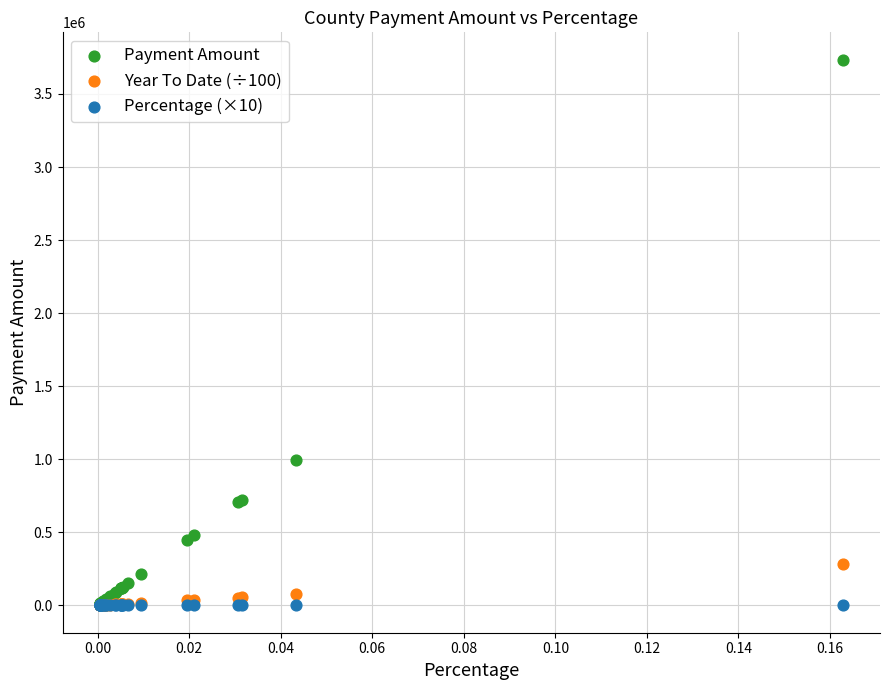

What are all the series names shown in the legend?

Payment Amount, Year To Date (÷100), Percentage (×10)